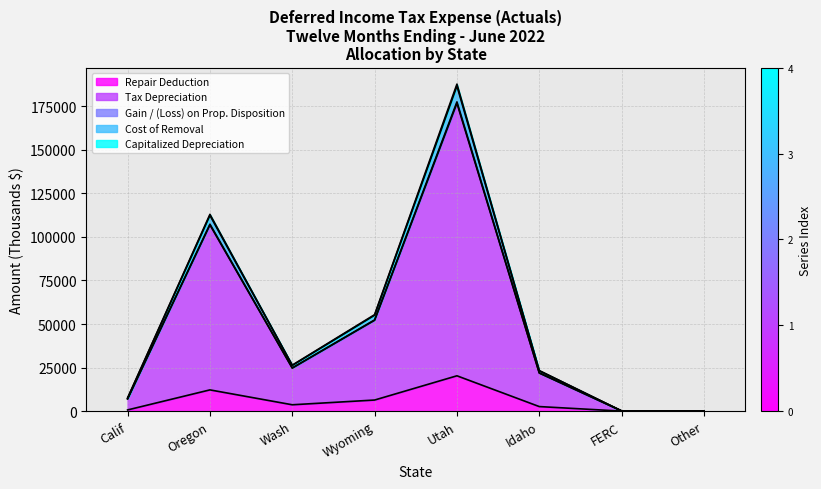

At which label does Repair Deduction reach its peak?

Utah